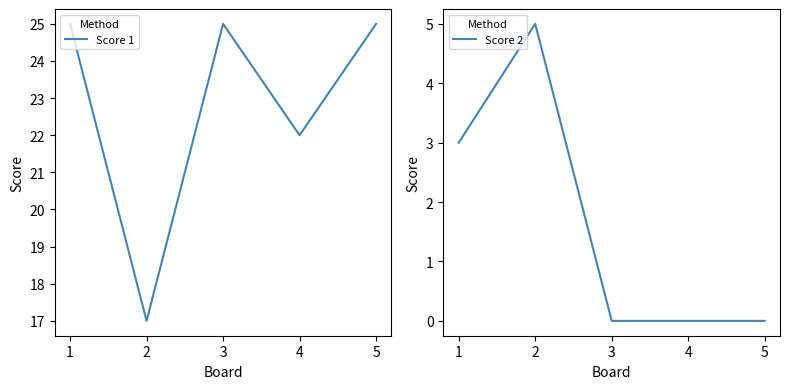

What are all the series names shown in the legend?

Score 1, Score 2